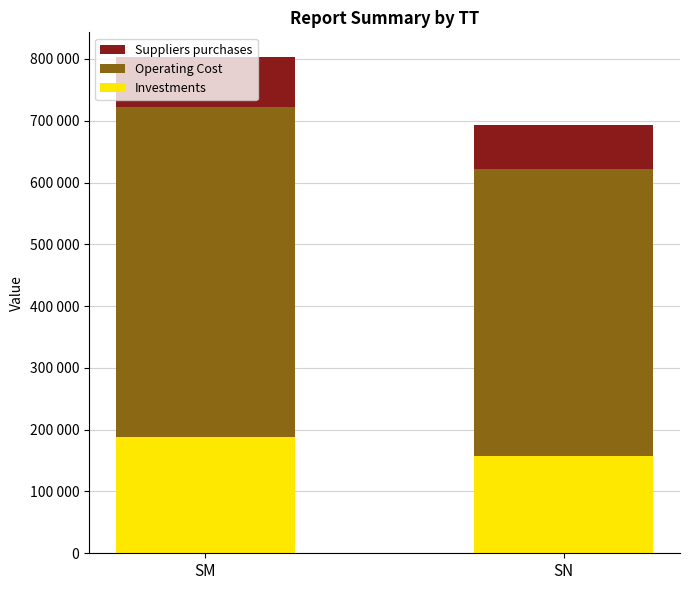

What are all the series names shown in the legend?

Suppliers purchases, Operating Cost, Investments